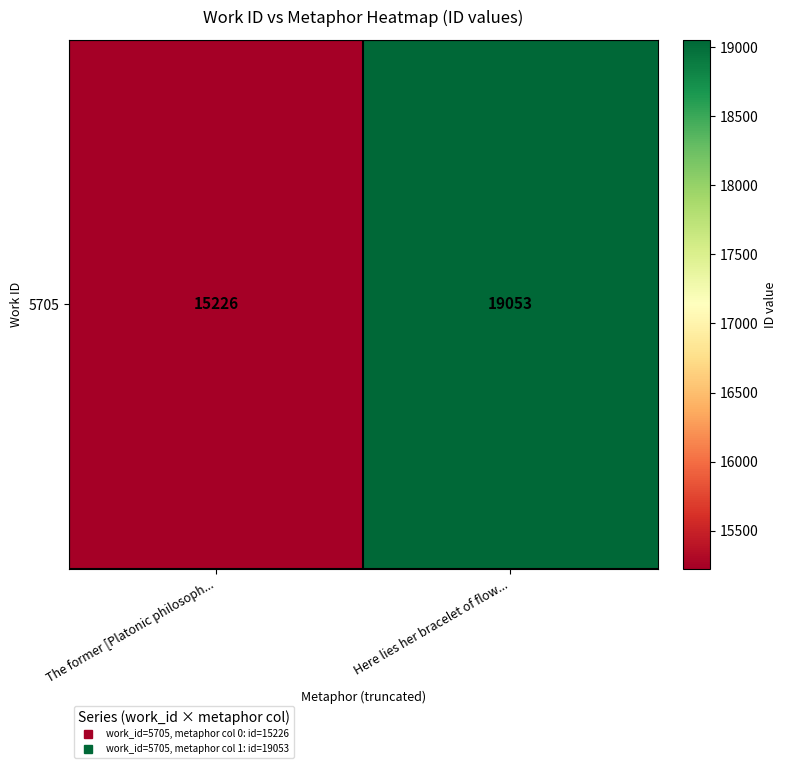

Which category has the highest value across all series?

Here lies her bracelet of flow...